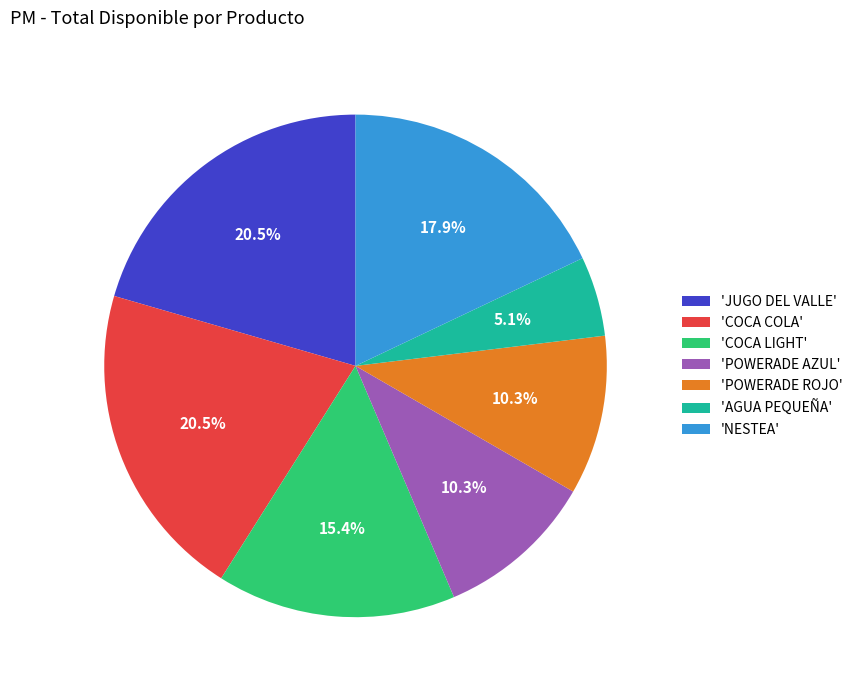

Is there any slice that represents more than half of the pie?

No